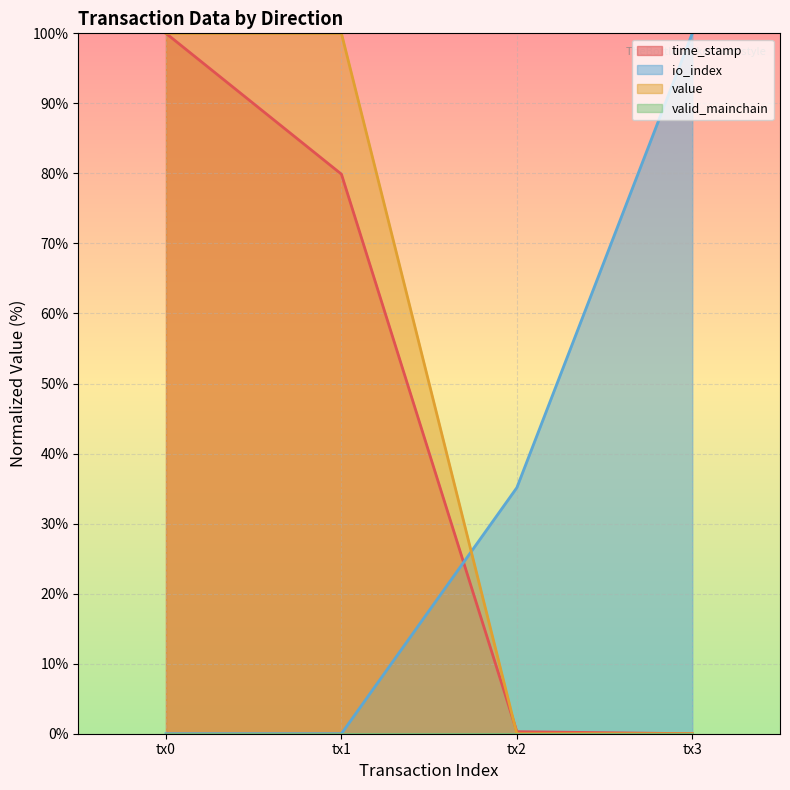

Where is io_index nearest to the value 50?

tx2